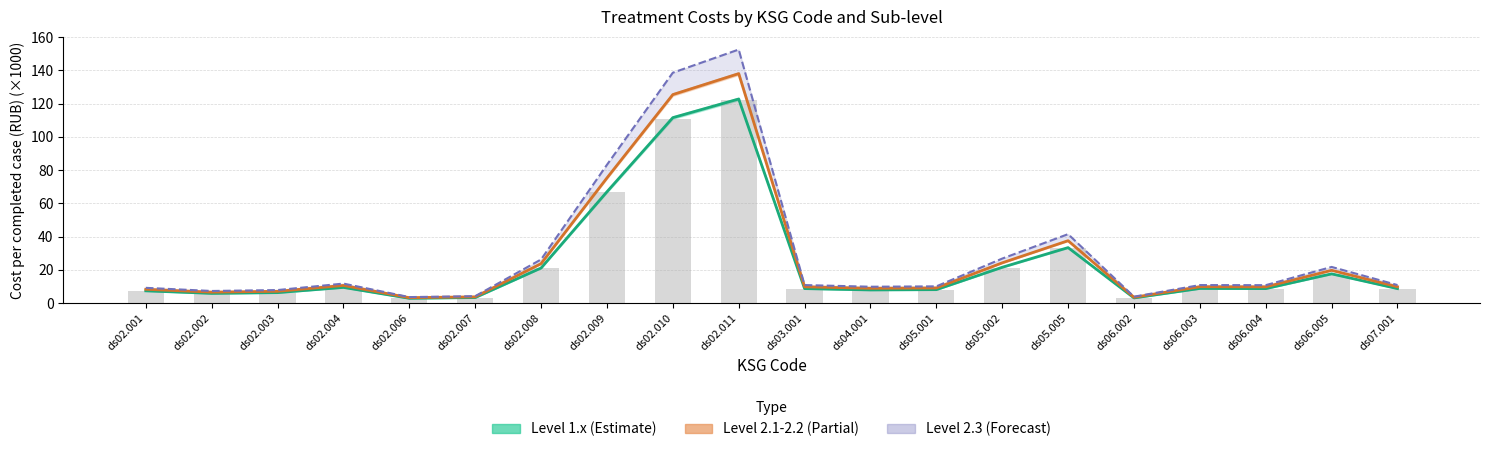

What is the maximum value shown in the chart?

152.5